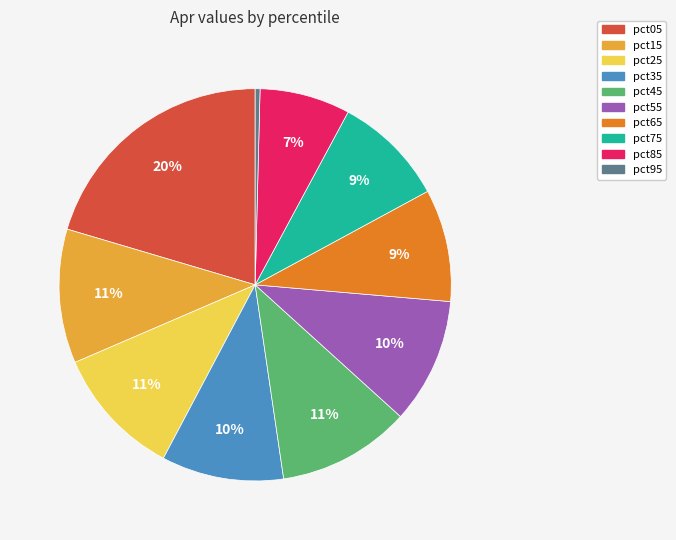

Combined, do pct25 and pct45 account for over 50%?

No